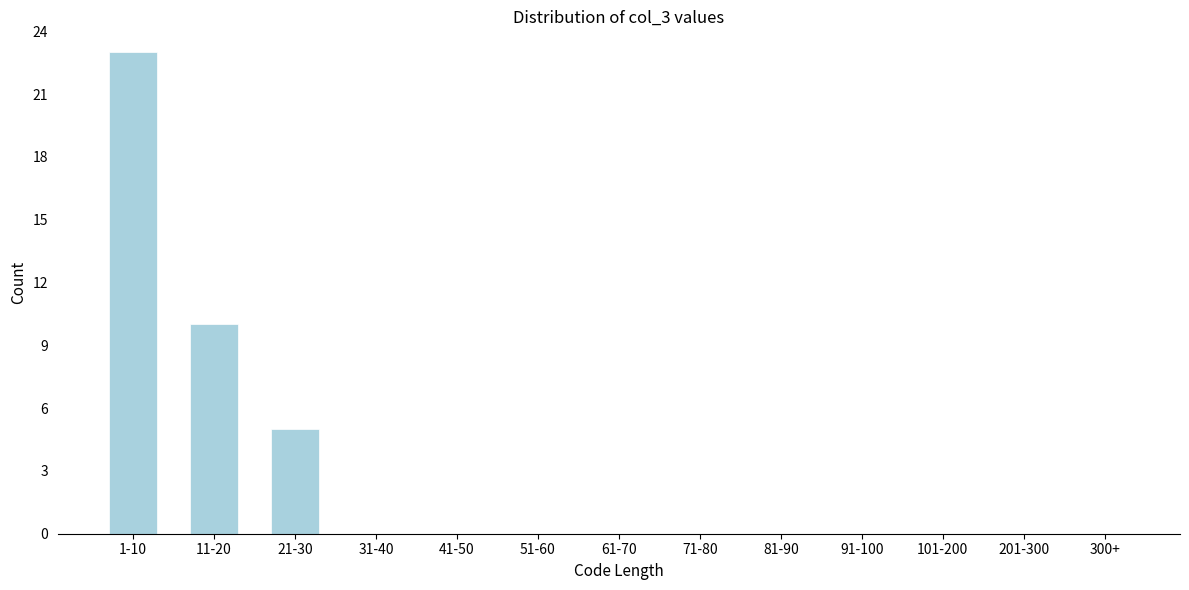

Reading left to right, what are all the values shown in this chart?

1-10=23	11-20=10	21-30=5	31-40=0	41-50=0	51-60=0	61-70=0	71-80=0	81-90=0	91-100=0	101-200=0	201-300=0	300+=0